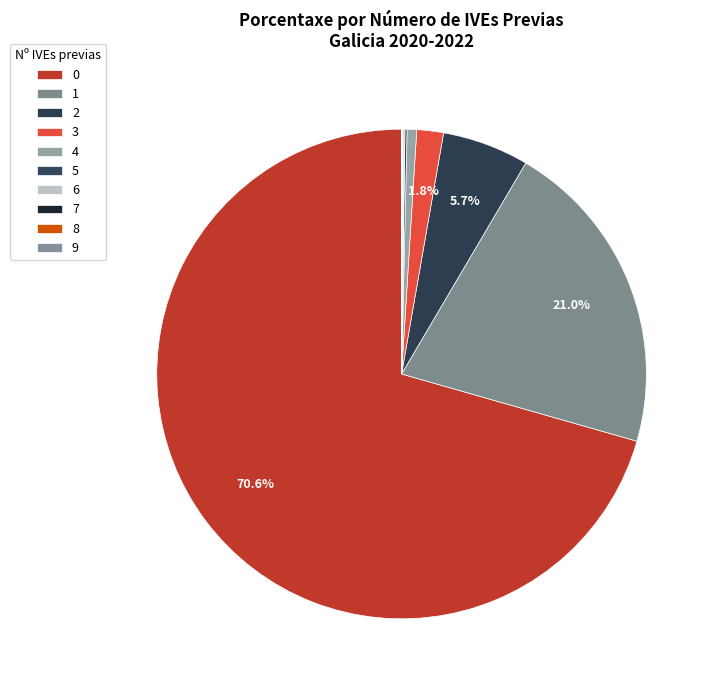

True or false: 1 accounts for 32% of the total.

False